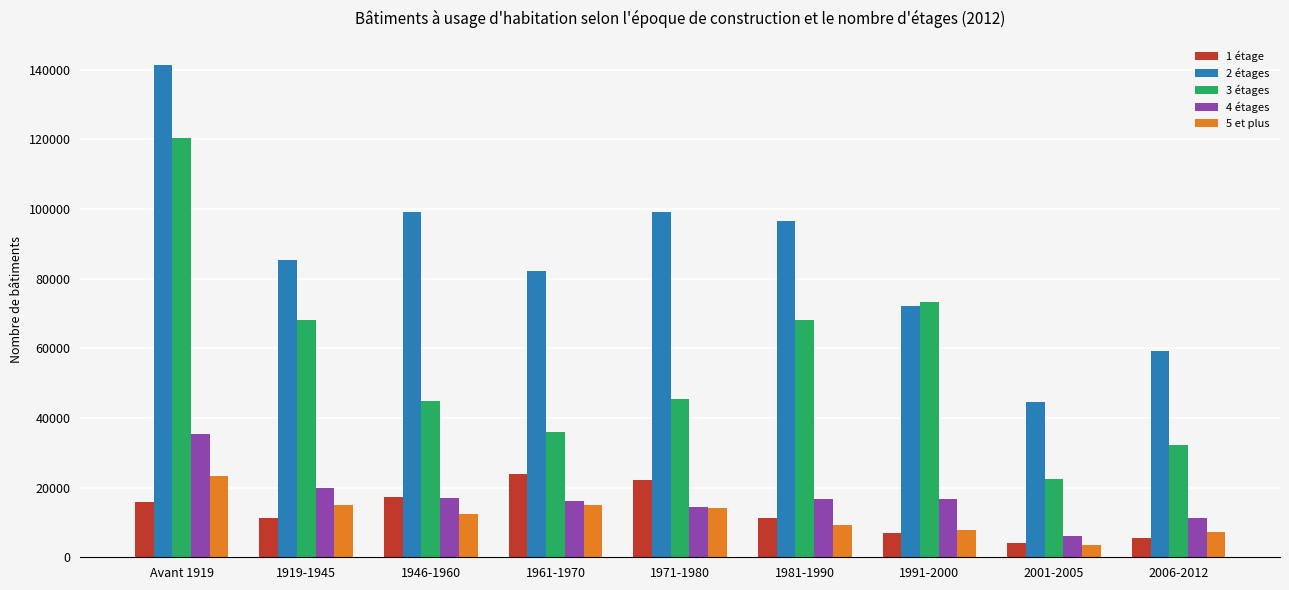

What is the difference between the 1 étage values at 1946-1960 and 2001-2005?

13271